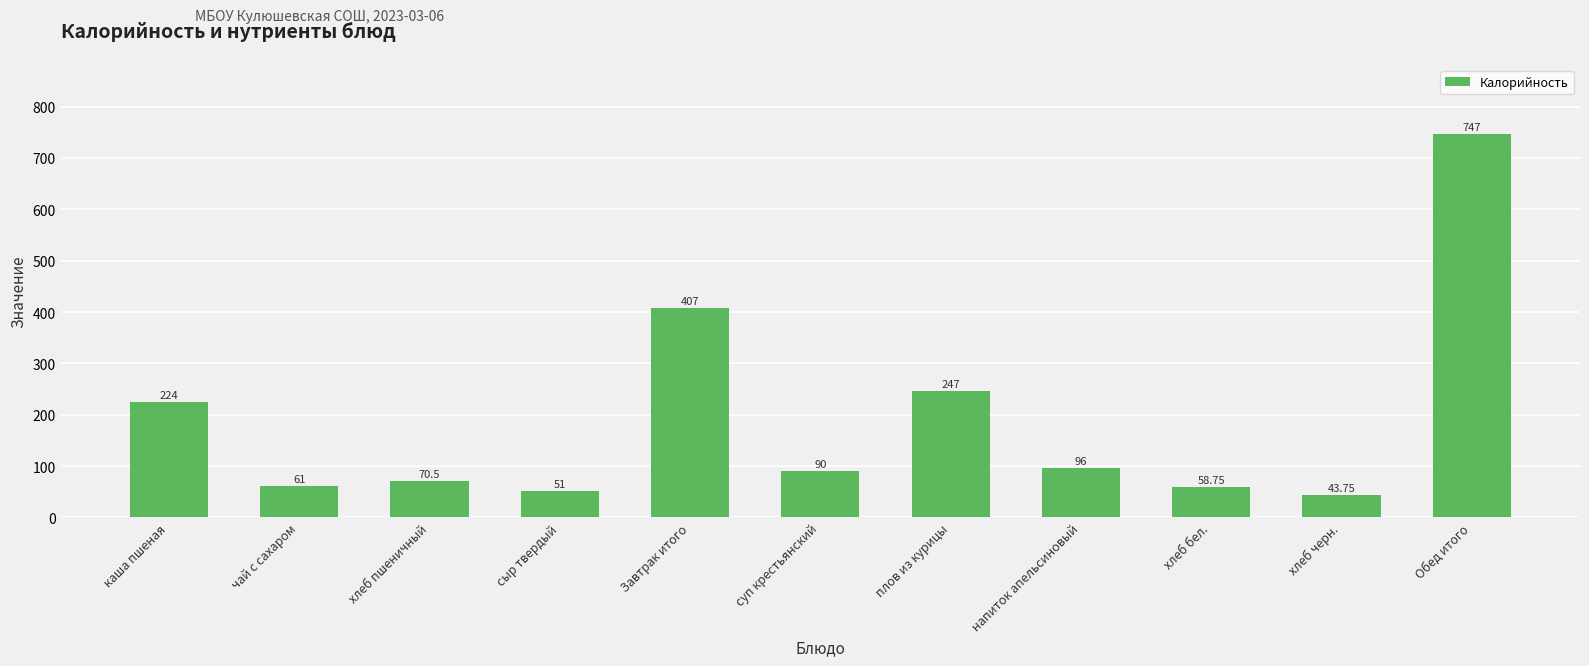

Approximately how many times larger is the value at каша пшеная compared to напиток апельсиновый?

2.3